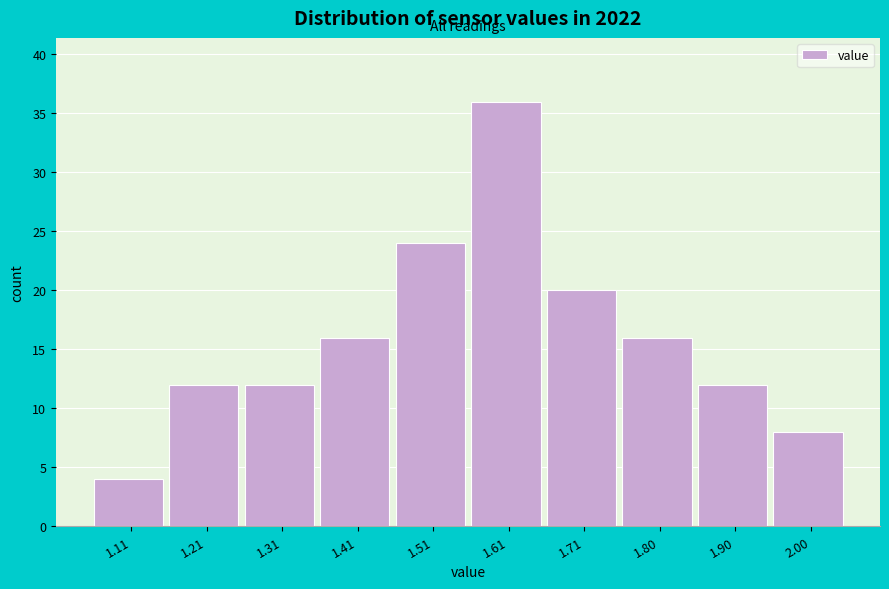

Reading left to right, extract all data points from this chart.

4	12	12	16	24	36	20	16	12	8